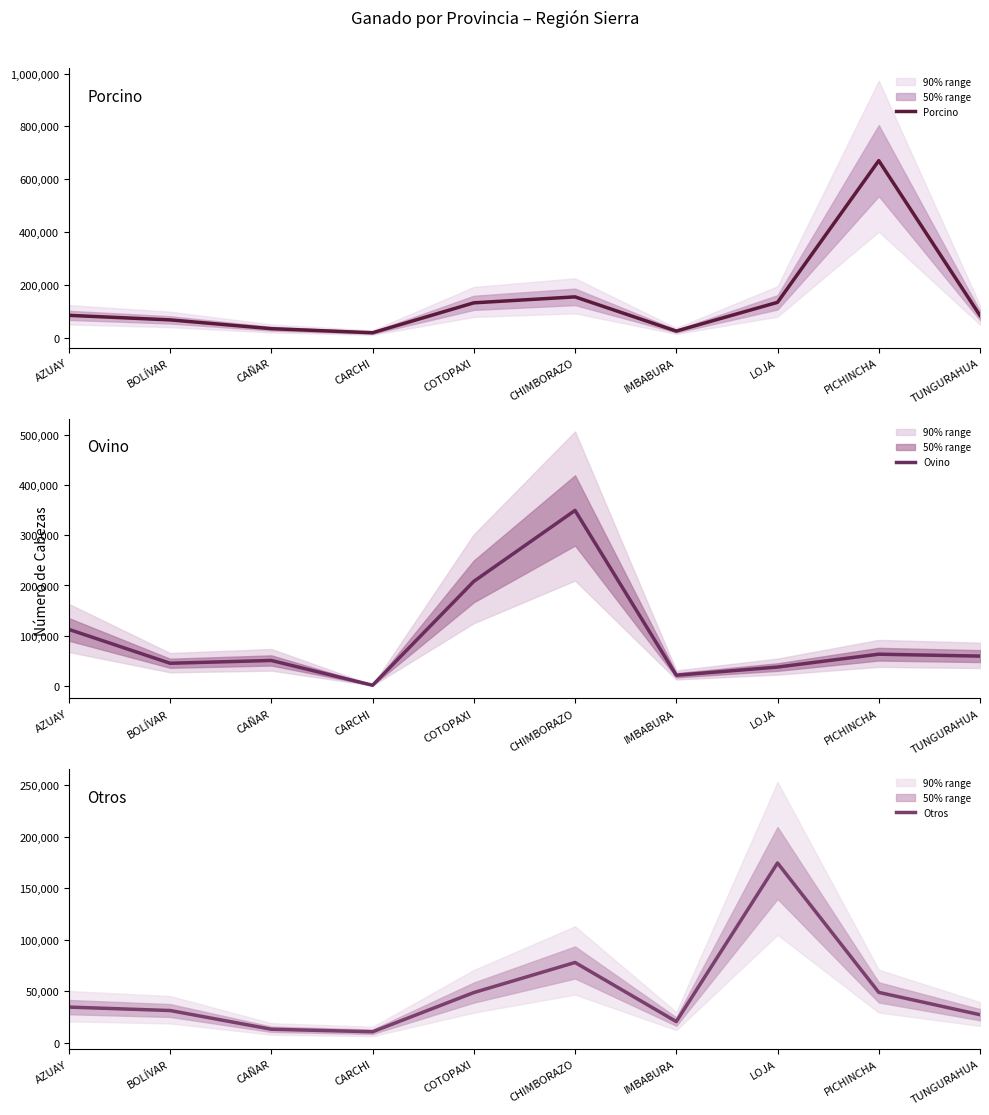

How many distinct data groups are displayed?

3